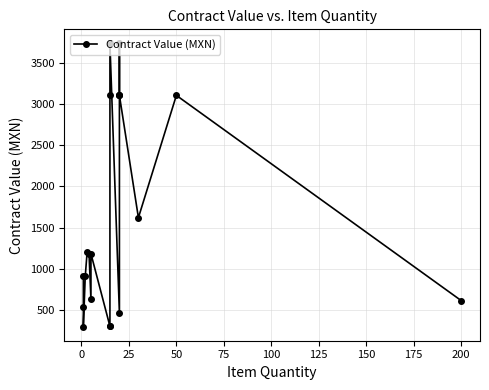

Does the chart have visible grid lines?

Yes